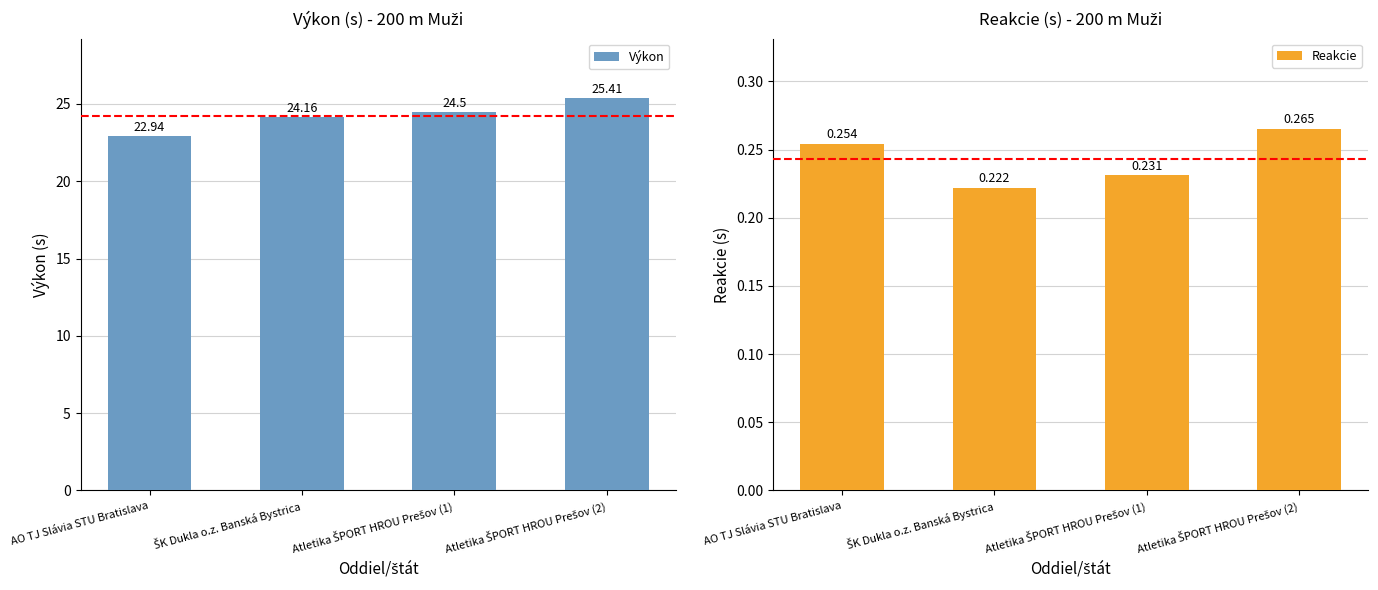

Reading left to right, list all the values displayed in this chart.

Výkon: 22.9	24.2	24.5	25.4
Reakcie: 0.3	0.2	0.2	0.3